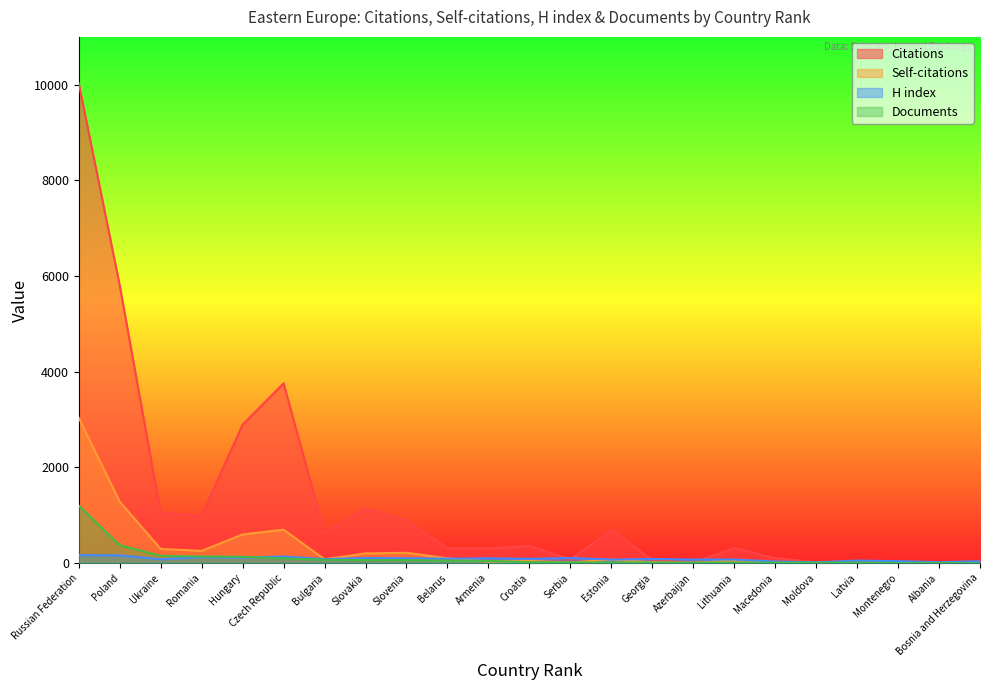

Which series has the largest range (max minus min)?

Citations